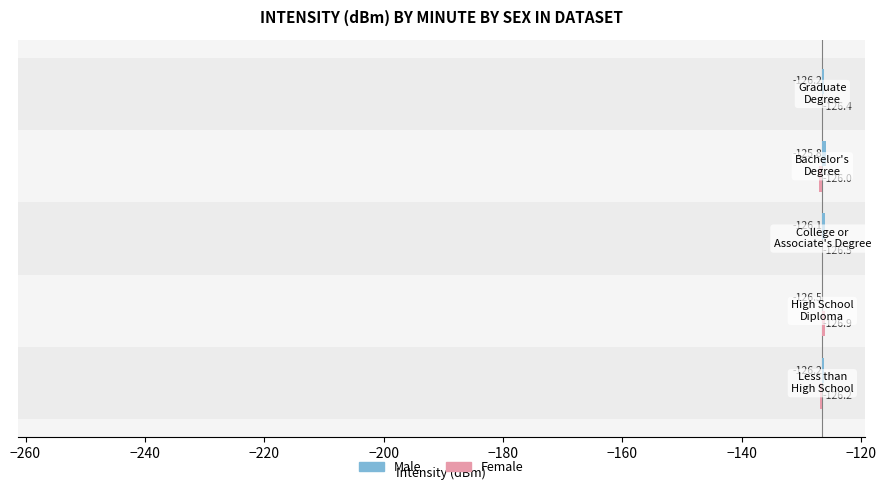

Count the number of categories in the chart.

5